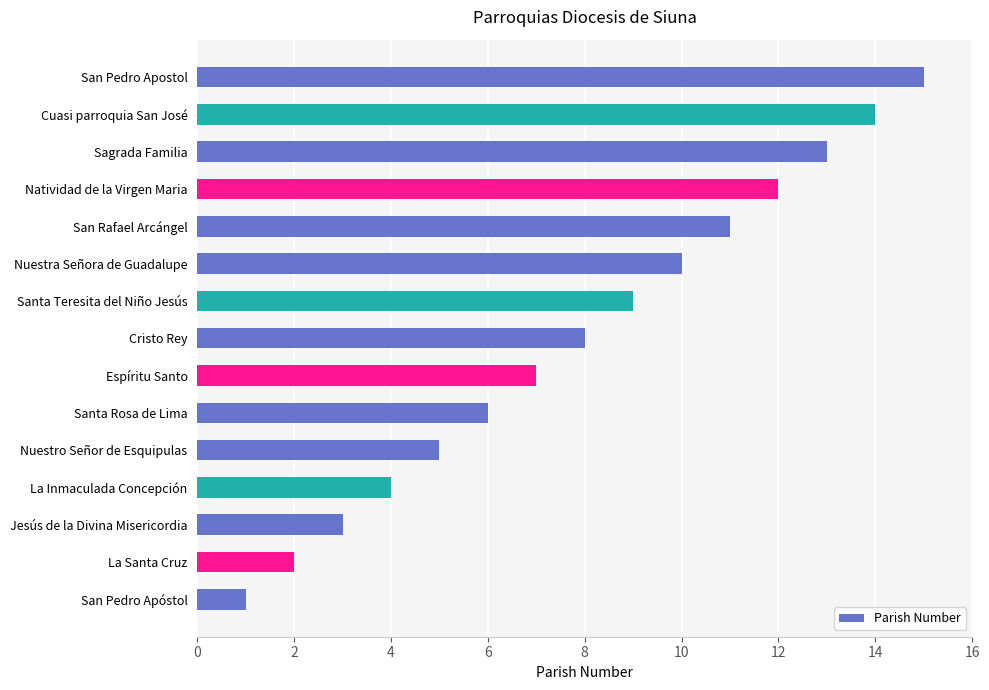

List the labels in order of value, smallest first.

San Pedro Apóstol, La Santa Cruz, Jesús de la Divina Misericordia, La Inmaculada Concepción, Nuestro Señor de Esquipulas, Santa Rosa de Lima, Espíritu Santo, Cristo Rey, Santa Teresita del Niño Jesús, Nuestra Señora de Guadalupe, San Rafael Arcángel, Natividad de la Virgen Maria, Sagrada Familia, Cuasi parroquia San José, San Pedro Apostol